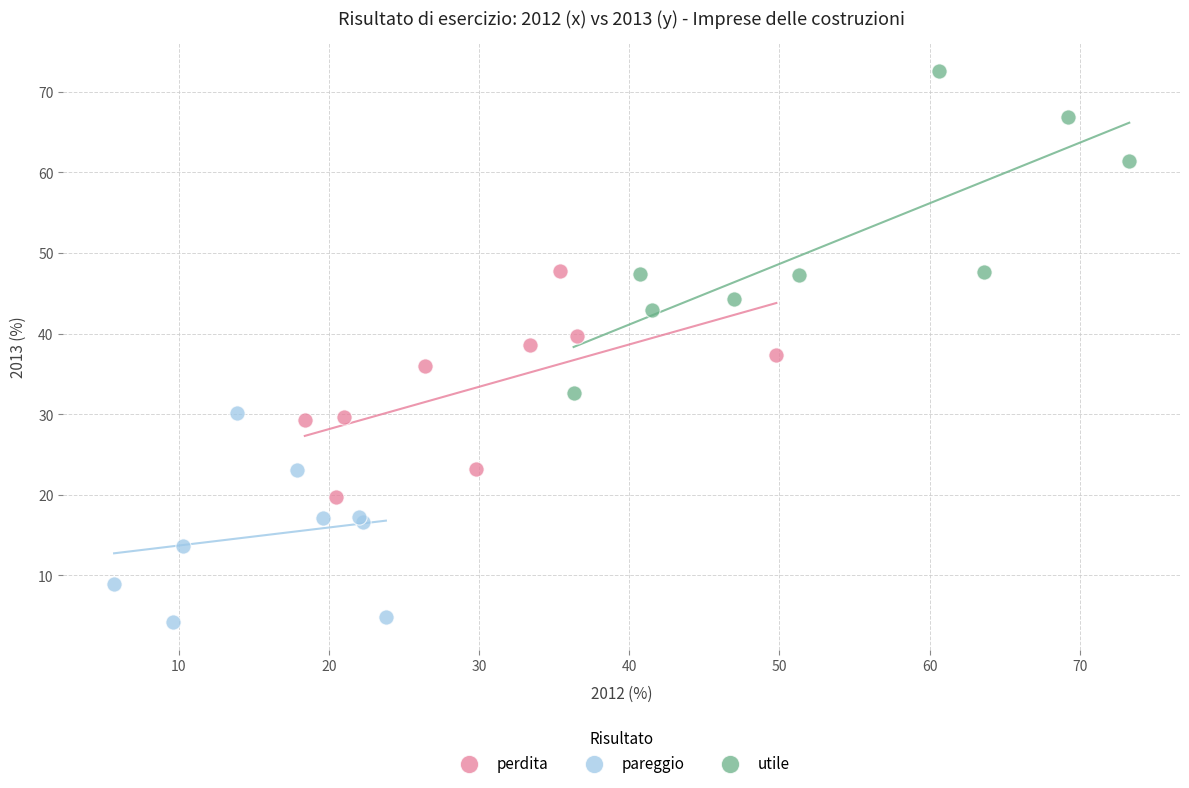

Which series reaches the minimum Y coordinate?

pareggio